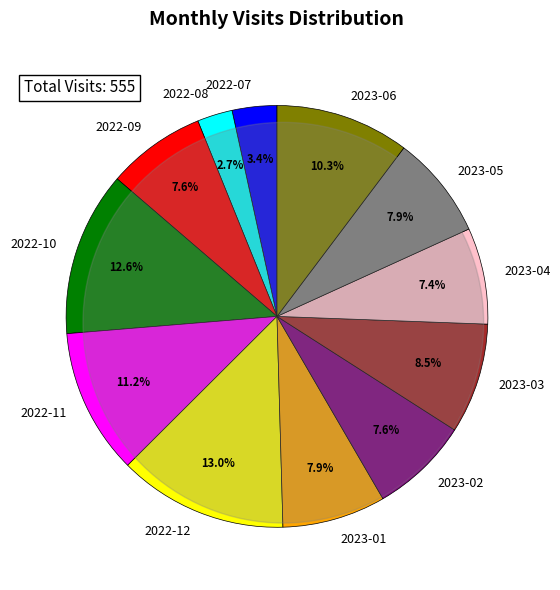

What percentage is the 2022-10 slice, to the nearest percent?

13%